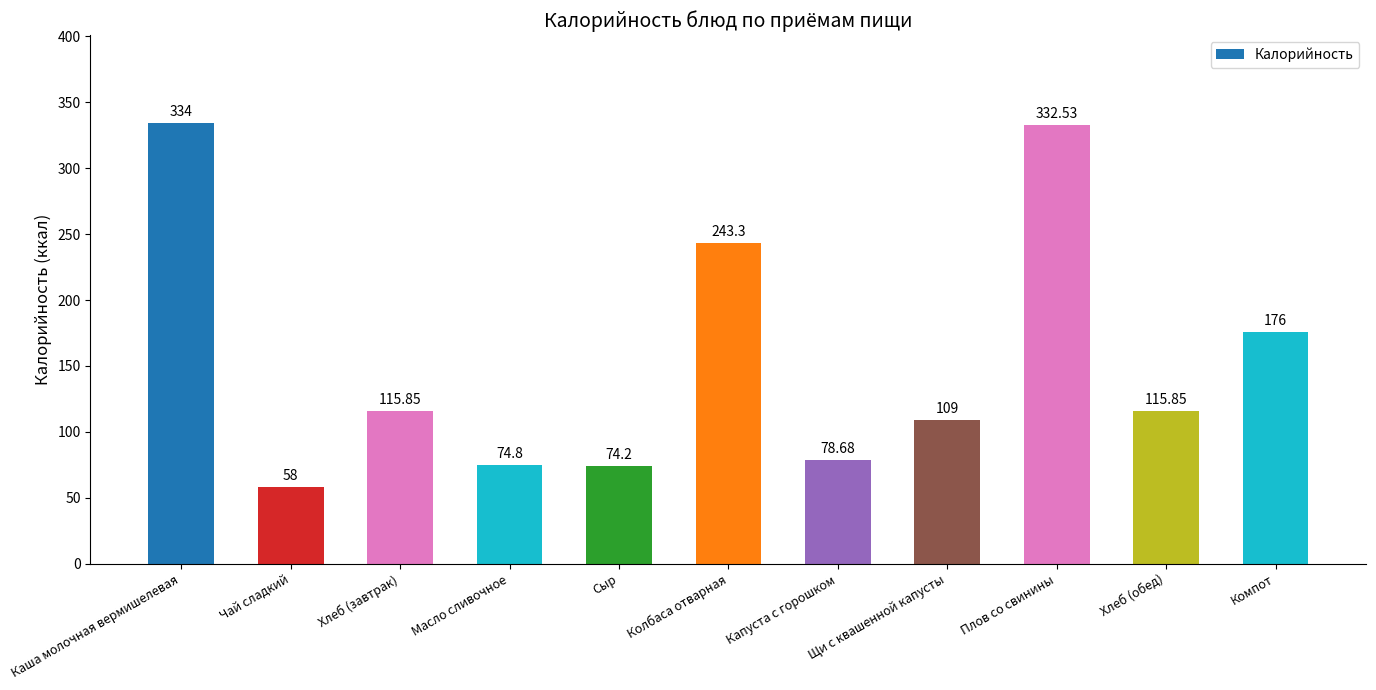

What is the approximate value at Каша молочная вермишелевая?

334.0